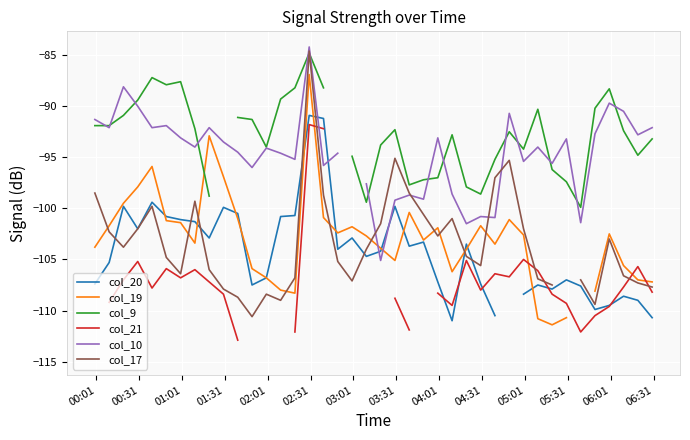

What are all the series names shown in the legend?

col_20, col_19, col_9, col_21, col_10, col_17